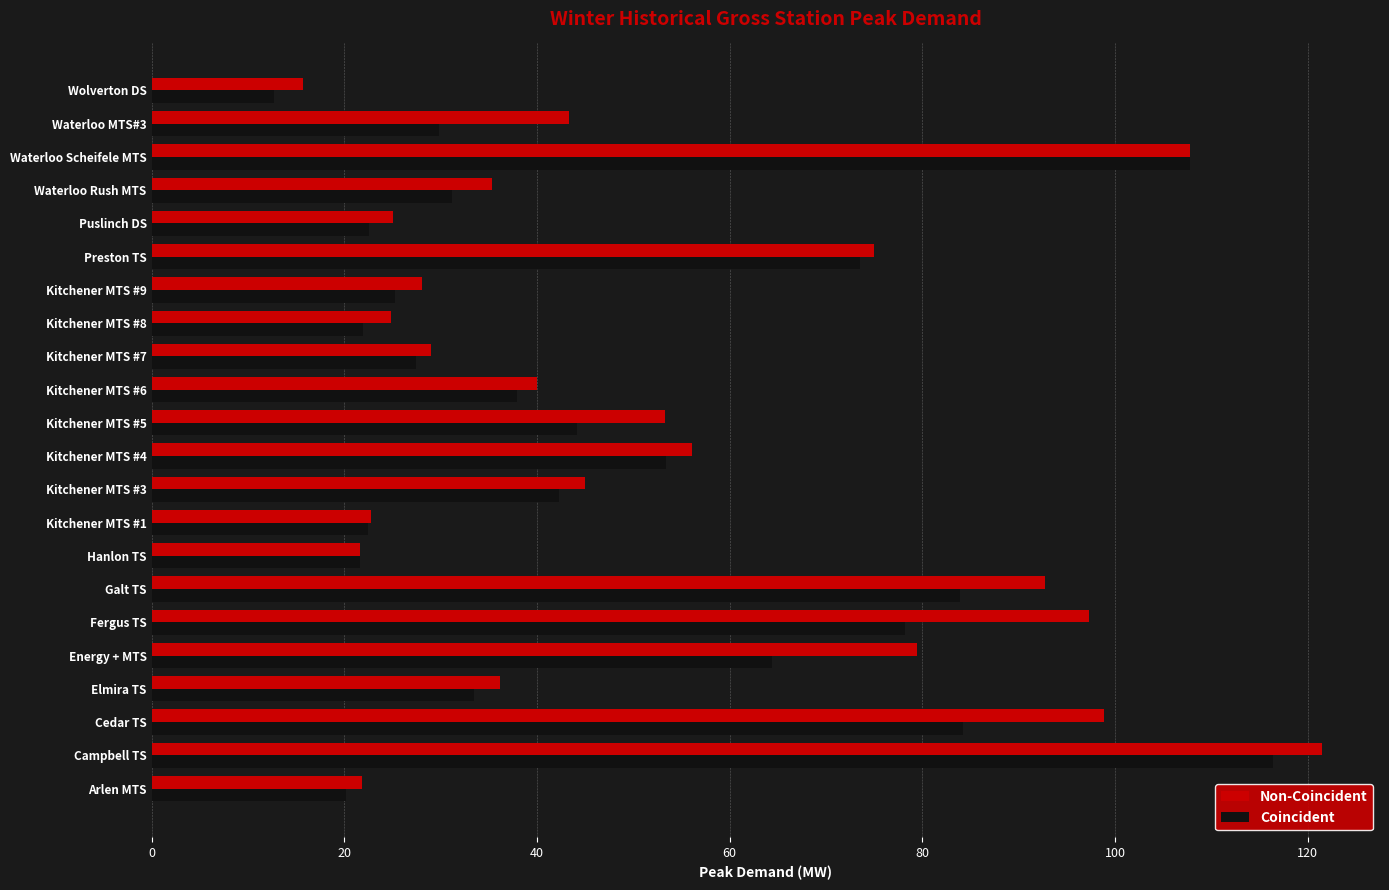

Which series has the widest spread of values?

Non-Coincident